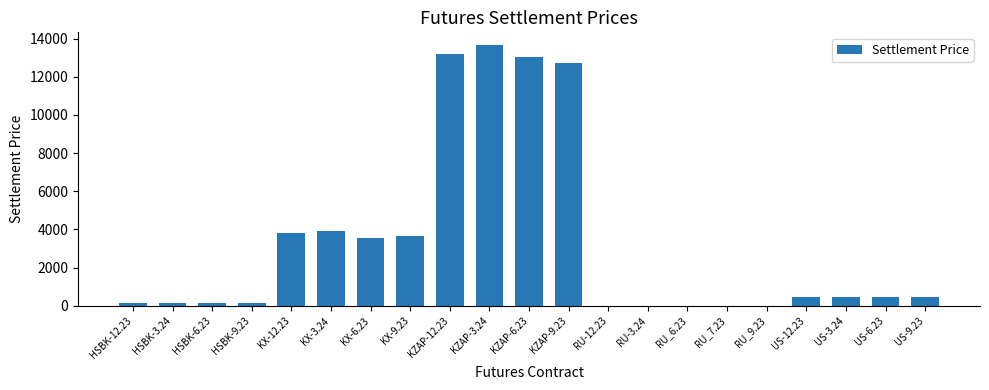

Which has a higher value, KZAP-12.23 or RU_6.23?

KZAP-12.23